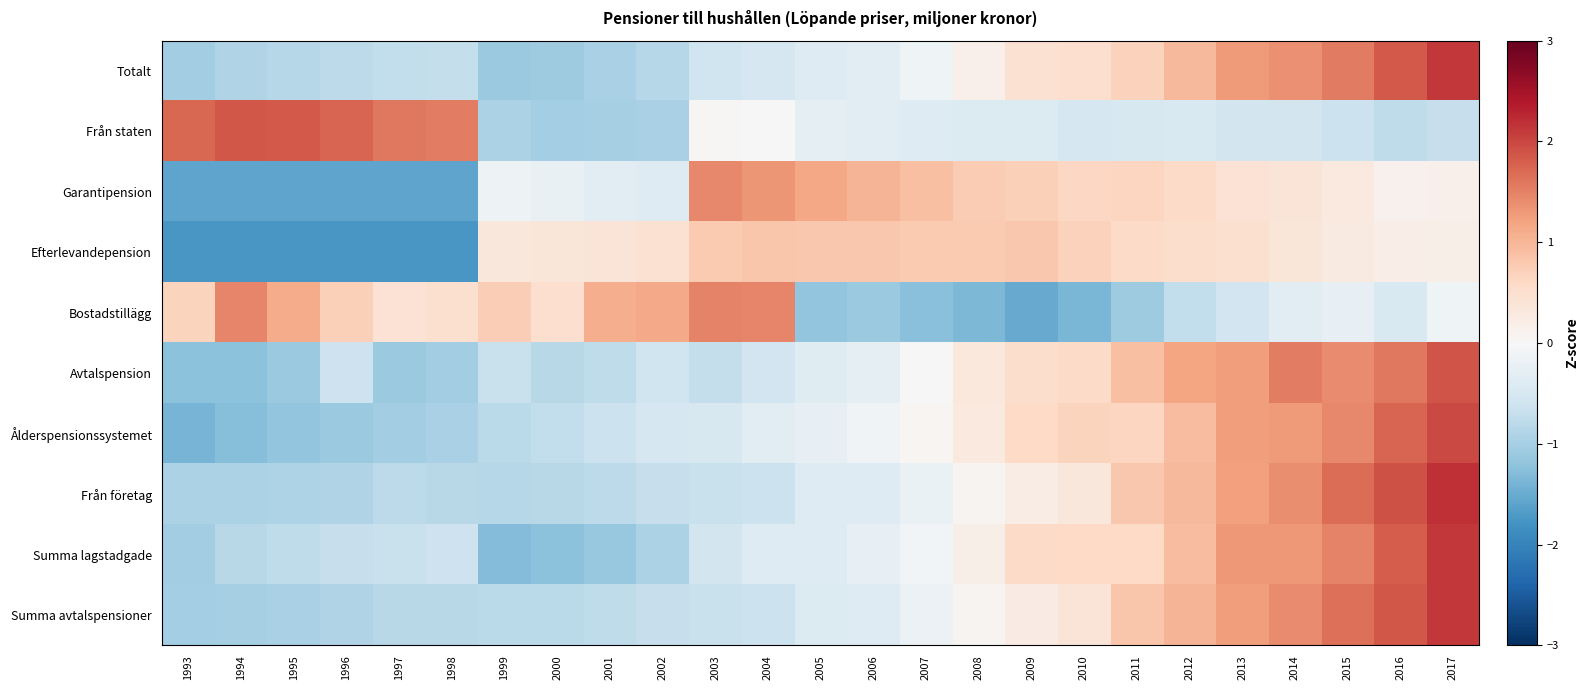

Reading left to right, list all the values displayed in this chart.

Totalt: 1993=-1.0	1994=-0.9	1995=-0.8	1996=-0.8	1997=-0.7	1998=-0.7	1999=-1.1	2000=-1.1	2001=-1.0	2002=-0.8	2003=-0.6	2004=-0.5	2005=-0.4	2006=-0.3	2007=-0.1	2008=0.1	2009=0.4	2010=0.5	2011=0.7	2012=1.0	2013=1.3	2014=1.4	2015=1.6	2016=1.8	2017=2.1
Från staten: 1993=1.7	1994=1.9	1995=1.8	1996=1.8	1997=1.6	1998=1.5	1999=-0.9	2000=-1.0	2001=-1.0	2002=-1.0	2003=0.0	2004=0.0	2005=-0.3	2006=-0.3	2007=-0.4	2008=-0.4	2009=-0.4	2010=-0.5	2011=-0.5	2012=-0.5	2013=-0.5	2014=-0.6	2015=-0.6	2016=-0.8	2017=-0.7
Garantipension: 1993=-1.6	1994=-1.6	1995=-1.6	1996=-1.6	1997=-1.6	1998=-1.6	1999=-0.1	2000=-0.2	2001=-0.3	2002=-0.4	2003=1.4	2004=1.3	2005=1.2	2006=1.0	2007=0.9	2008=0.8	2009=0.7	2010=0.6	2011=0.6	2012=0.6	2013=0.4	2014=0.4	2015=0.3	2016=0.1	2017=0.2
Efterlevandepension: 1993=-1.7	1994=-1.7	1995=-1.7	1996=-1.7	1997=-1.7	1998=-1.7	1999=0.3	2000=0.4	2001=0.4	2002=0.5	2003=0.8	2004=0.8	2005=0.8	2006=0.8	2007=0.8	2008=0.8	2009=0.8	2010=0.7	2011=0.6	2012=0.5	2013=0.5	2014=0.4	2015=0.3	2016=0.2	2017=0.2
Bostadstillägg: 1993=0.7	1994=1.5	1995=1.1	1996=0.7	1997=0.4	1998=0.5	1999=0.7	2000=0.5	2001=1.1	2002=1.1	2003=1.5	2004=1.5	2005=-1.2	2006=-1.1	2007=-1.2	2008=-1.4	2009=-1.5	2010=-1.4	2011=-1.1	2012=-0.7	2013=-0.6	2014=-0.3	2015=-0.2	2016=-0.5	2017=-0.1
Avtalspension: 1993=-1.2	1994=-1.2	1995=-1.1	1996=-0.6	1997=-1.1	1998=-1.0	1999=-0.7	2000=-0.8	2001=-0.8	2002=-0.6	2003=-0.7	2004=-0.6	2005=-0.4	2006=-0.3	2007=-0.0	2008=0.3	2009=0.5	2010=0.6	2011=0.9	2012=1.2	2013=1.3	2014=1.5	2015=1.4	2016=1.6	2017=1.9
Ålderspensionssystemet: 1993=-1.4	1994=-1.3	1995=-1.2	1996=-1.1	1997=-1.0	1998=-1.0	1999=-0.8	2000=-0.7	2001=-0.7	2002=-0.5	2003=-0.5	2004=-0.3	2005=-0.2	2006=-0.1	2007=0.0	2008=0.3	2009=0.6	2010=0.7	2011=0.7	2012=0.9	2013=1.2	2014=1.3	2015=1.4	2016=1.8	2017=2.0
Från företag: 1993=-0.9	1994=-0.9	1995=-0.9	1996=-0.9	1997=-0.8	1998=-0.8	1999=-0.8	2000=-0.8	2001=-0.8	2002=-0.7	2003=-0.7	2004=-0.6	2005=-0.4	2006=-0.4	2007=-0.2	2008=0.1	2009=0.2	2010=0.3	2011=0.8	2012=1.0	2013=1.2	2014=1.4	2015=1.7	2016=1.9	2017=2.2
Summa lagstadgade: 1993=-1.0	1994=-0.8	1995=-0.8	1996=-0.7	1997=-0.7	1998=-0.6	1999=-1.3	2000=-1.2	2001=-1.1	2002=-1.0	2003=-0.5	2004=-0.4	2005=-0.4	2006=-0.3	2007=-0.1	2008=0.2	2009=0.6	2010=0.6	2011=0.6	2012=0.9	2013=1.3	2014=1.3	2015=1.5	2016=1.8	2017=2.1
Summa avtalspensioner: 1993=-1.0	1994=-1.0	1995=-1.0	1996=-0.9	1997=-0.8	1998=-0.8	1999=-0.8	2000=-0.8	2001=-0.8	2002=-0.7	2003=-0.7	2004=-0.6	2005=-0.4	2006=-0.4	2007=-0.2	2008=0.1	2009=0.3	2010=0.4	2011=0.8	2012=1.0	2013=1.3	2014=1.4	2015=1.7	2016=1.9	2017=2.1